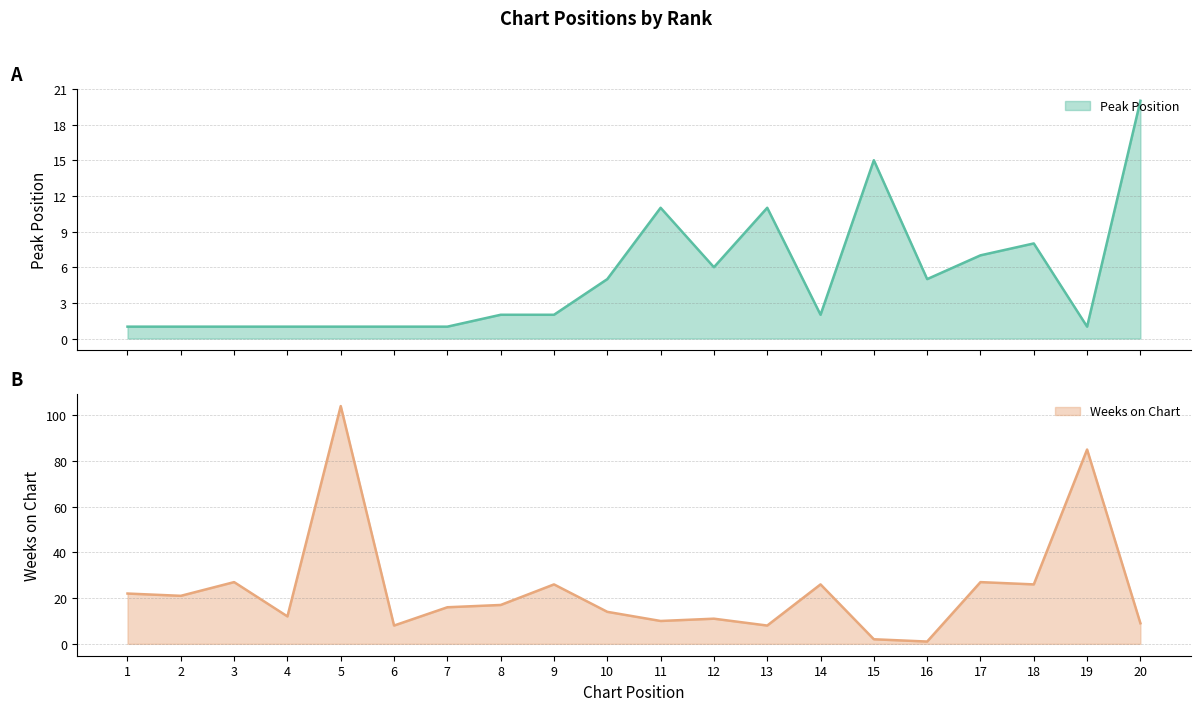

Where is Weeks on Chart nearest to the value 52?

3